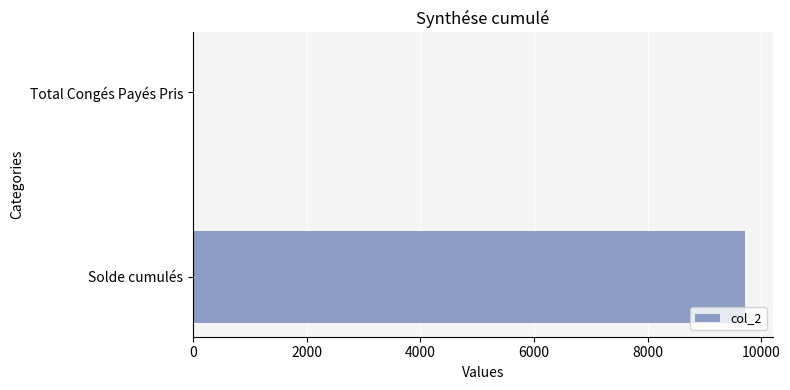

How many data points are above 9719?

1